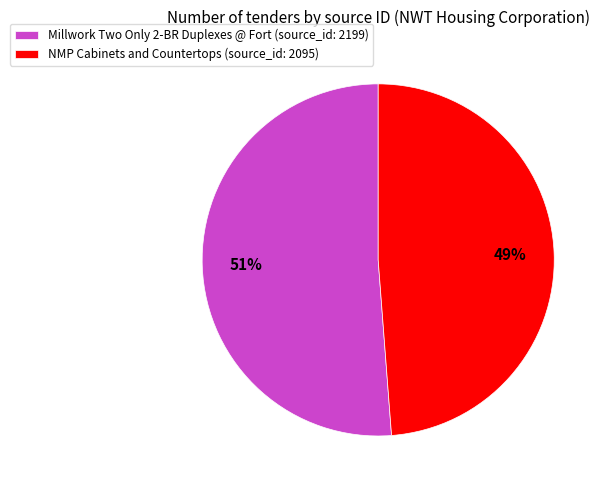

Is it true that Millwork Two Only 2-BR Duplexes @ Fort is 64% of the pie?

False